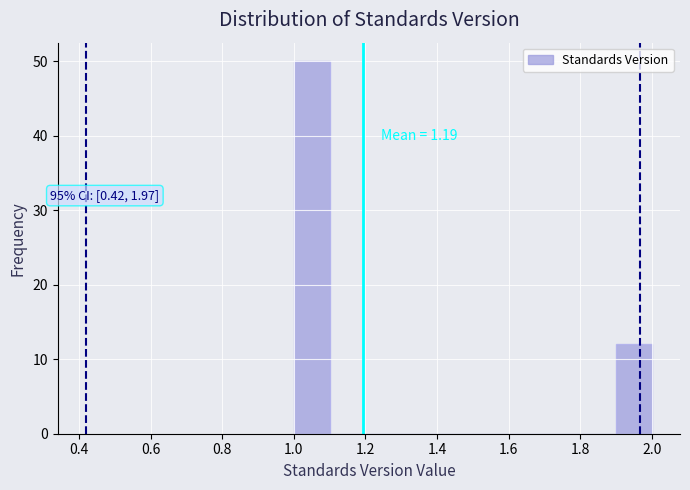

Which range on the x-axis has the tallest bar?

1.0 to 1.1